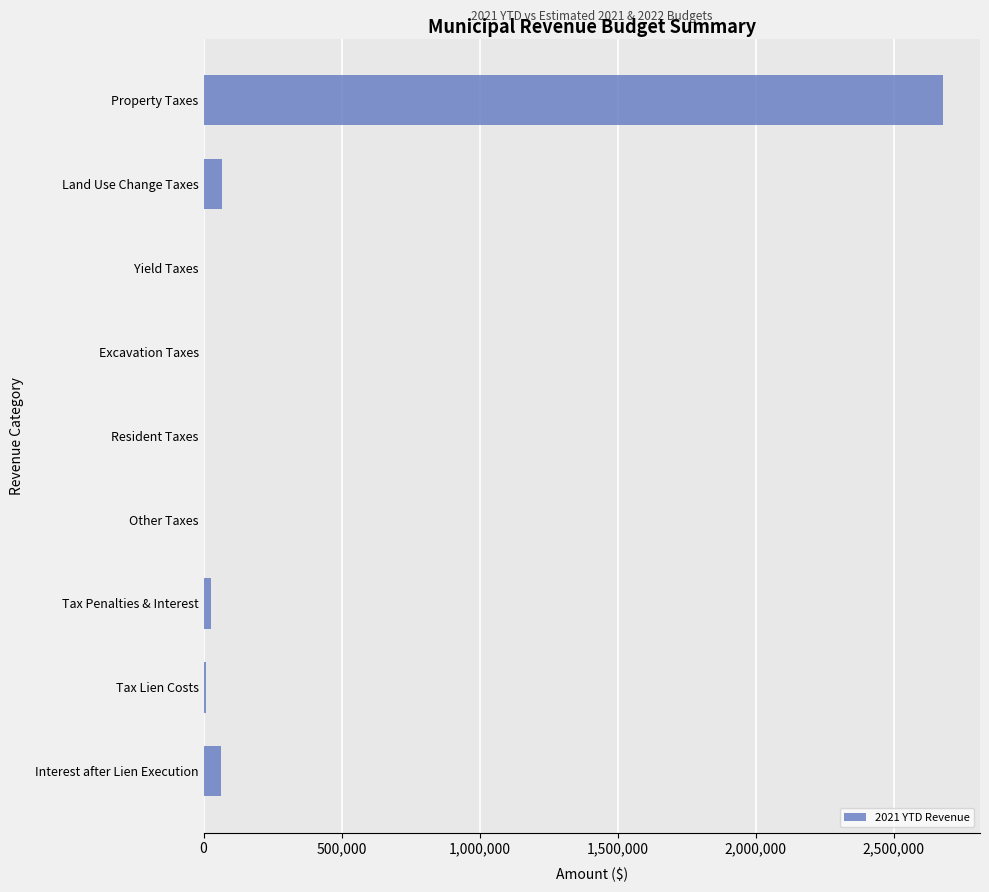

Between Resident Taxes and Land Use Change Taxes, which is larger?

Land Use Change Taxes